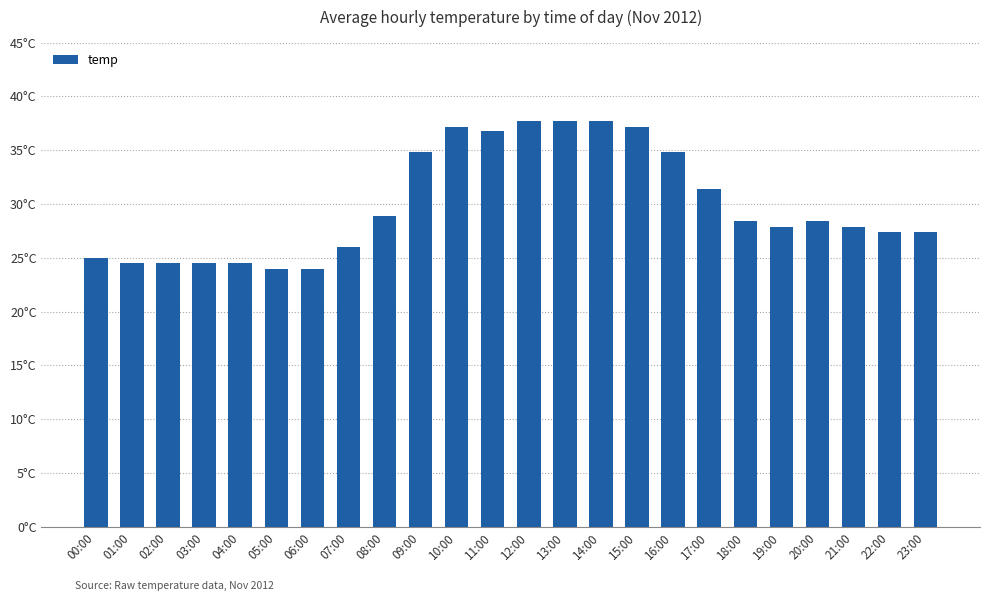

What is the sum of all values?

718.6